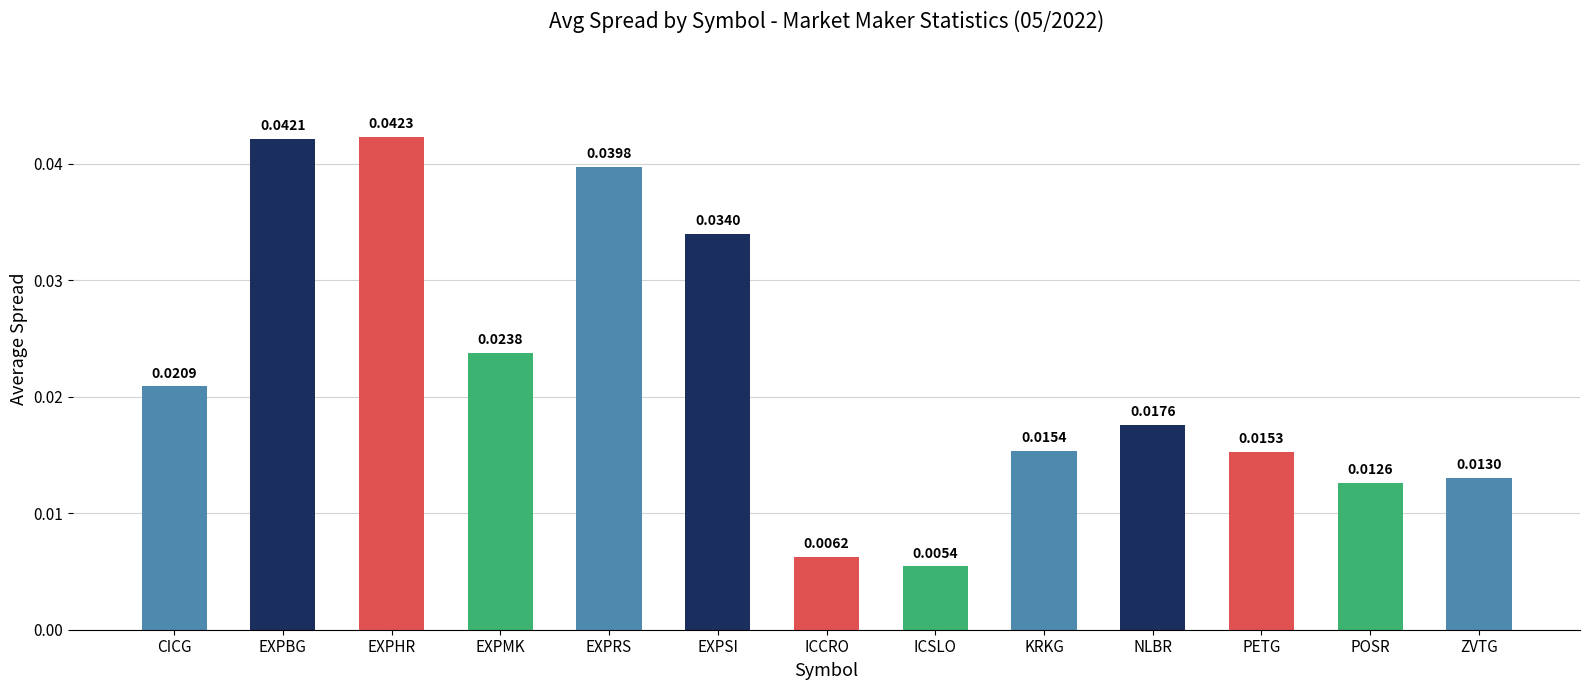

How many bars are there in total?

13